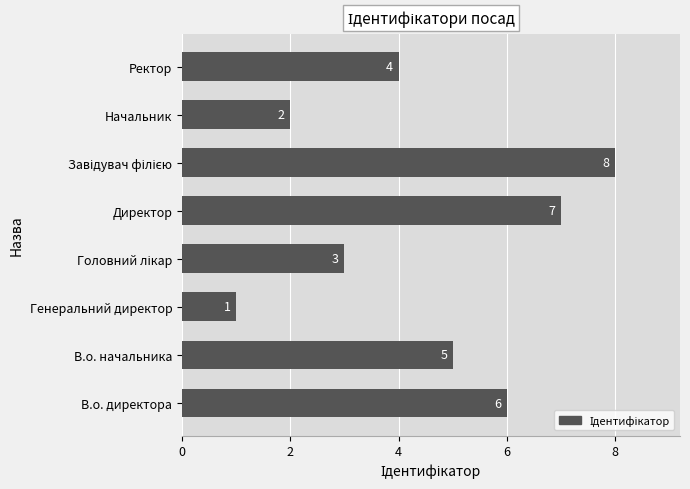

What is the greatest value displayed?

8